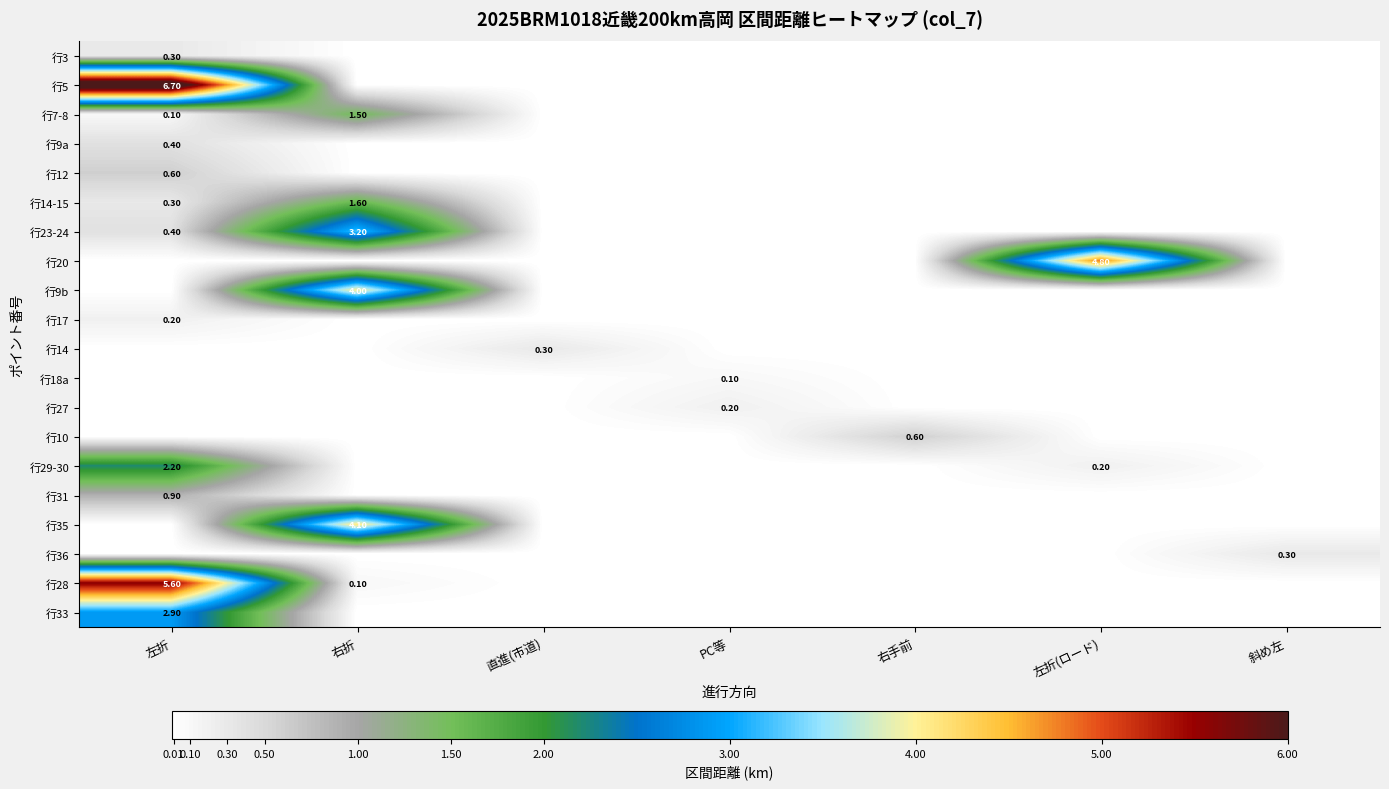

At how many categories does at least one series exceed 6?

1